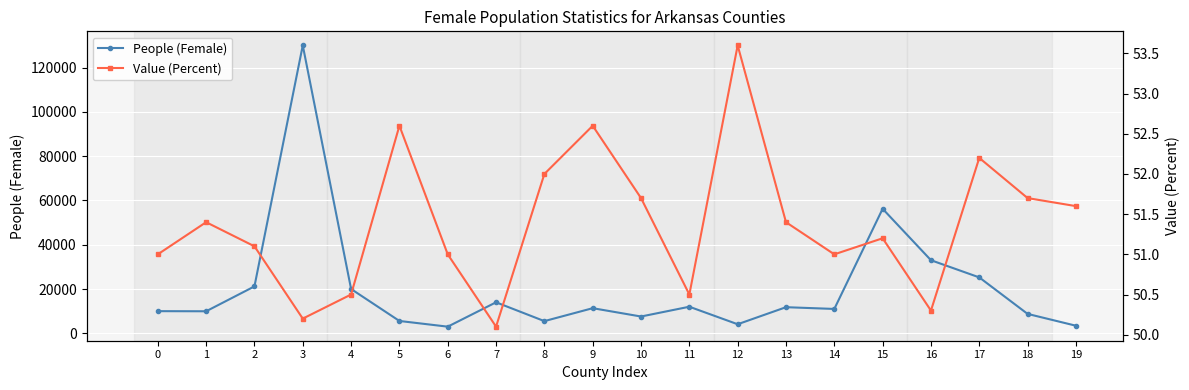

True or false: People (Female) and Value (Percent) intersect in this chart.

False